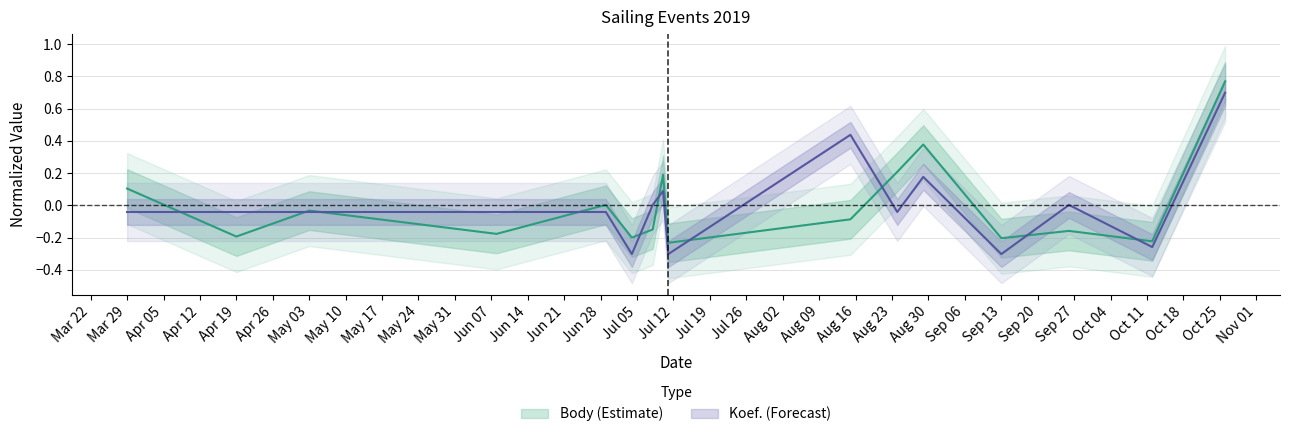

Count the number of data series in this chart.

2